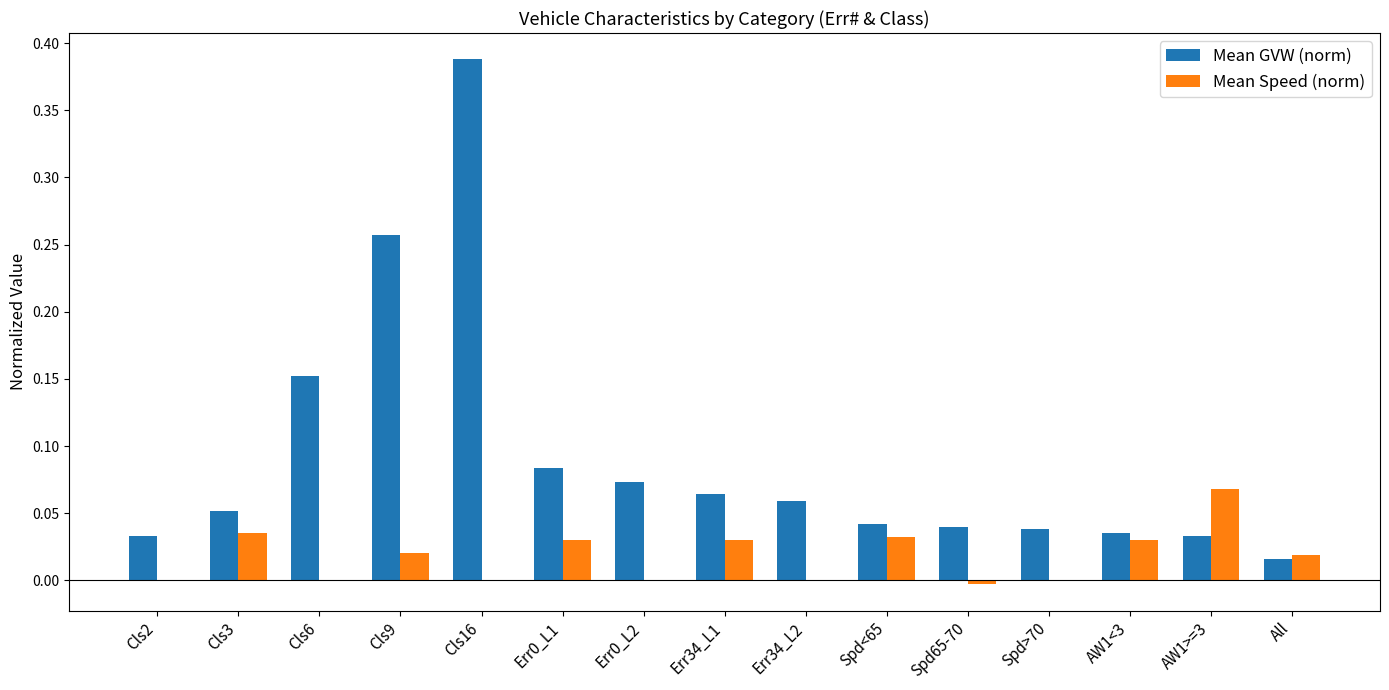

At which category is the sum across all series the highest?

Cls16